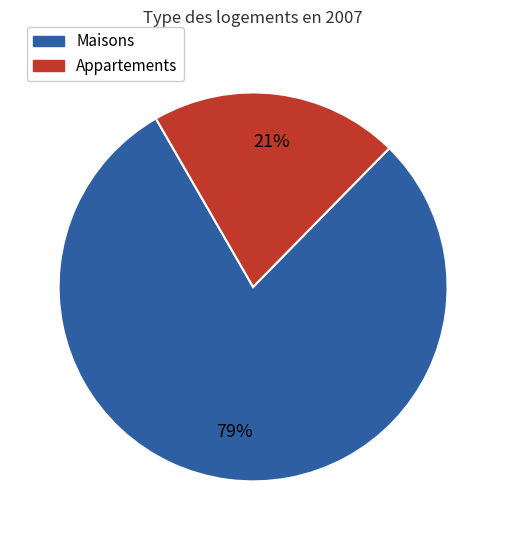

To the nearest percent, what is the average slice percentage?

50%